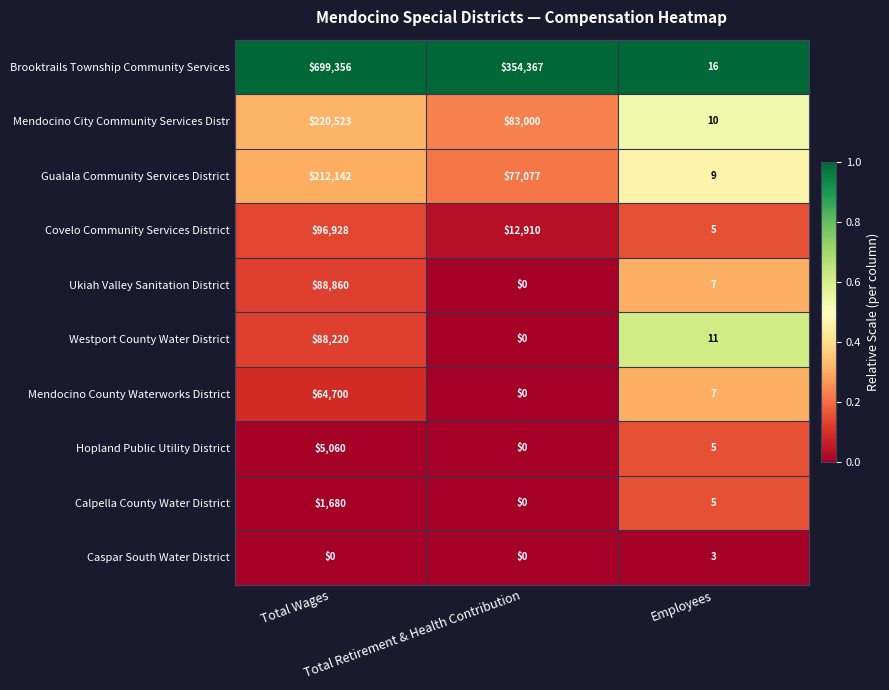

What is the difference between the highest and lowest values at Total Wages?

699356